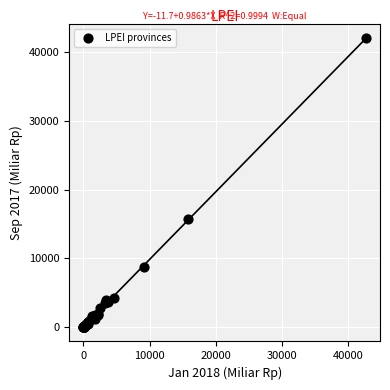

What Y value in the scatter plot is closest to 21023?

15692.0